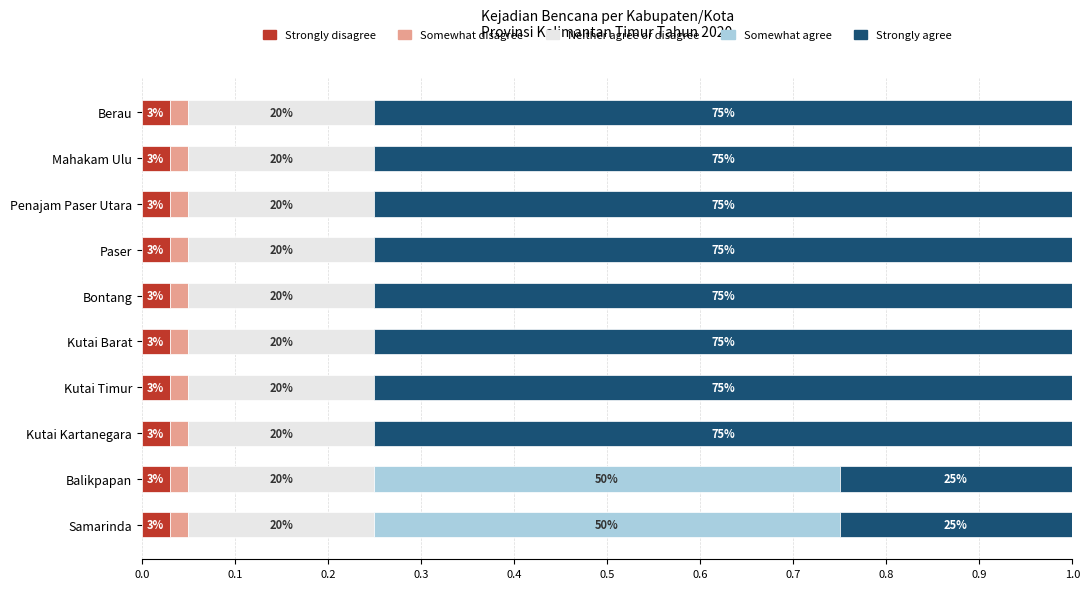

What are all the series names shown in the legend?

Strongly disagree, Somewhat disagree, Neither agree or disagree, Somewhat agree, Strongly agree